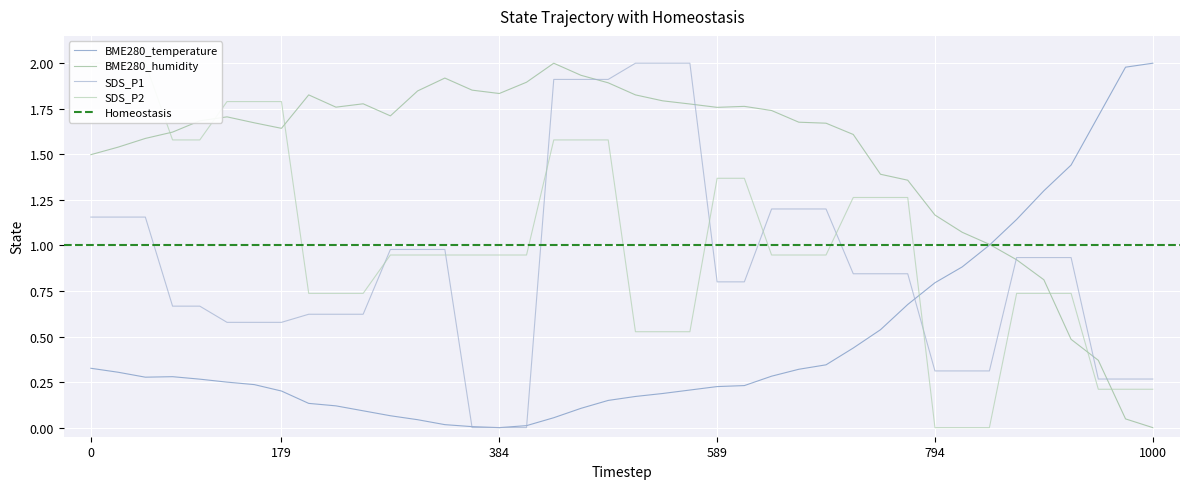

In BME280_temperature, how many points are lower than both neighbors (excluding endpoints)?

2